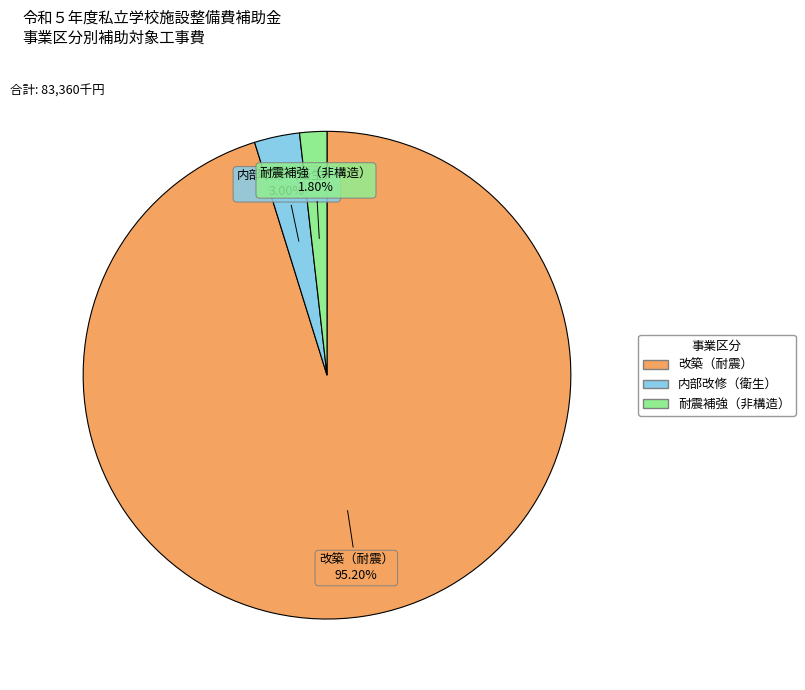

True or false: 耐震補強（非構造） accounts for 2% of the total.

True